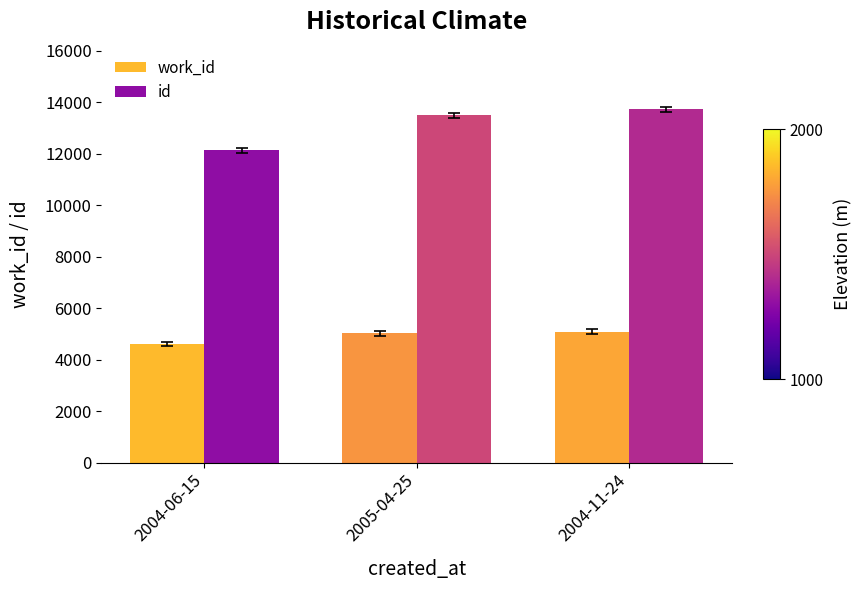

Which series has the largest range (max minus min)?

id